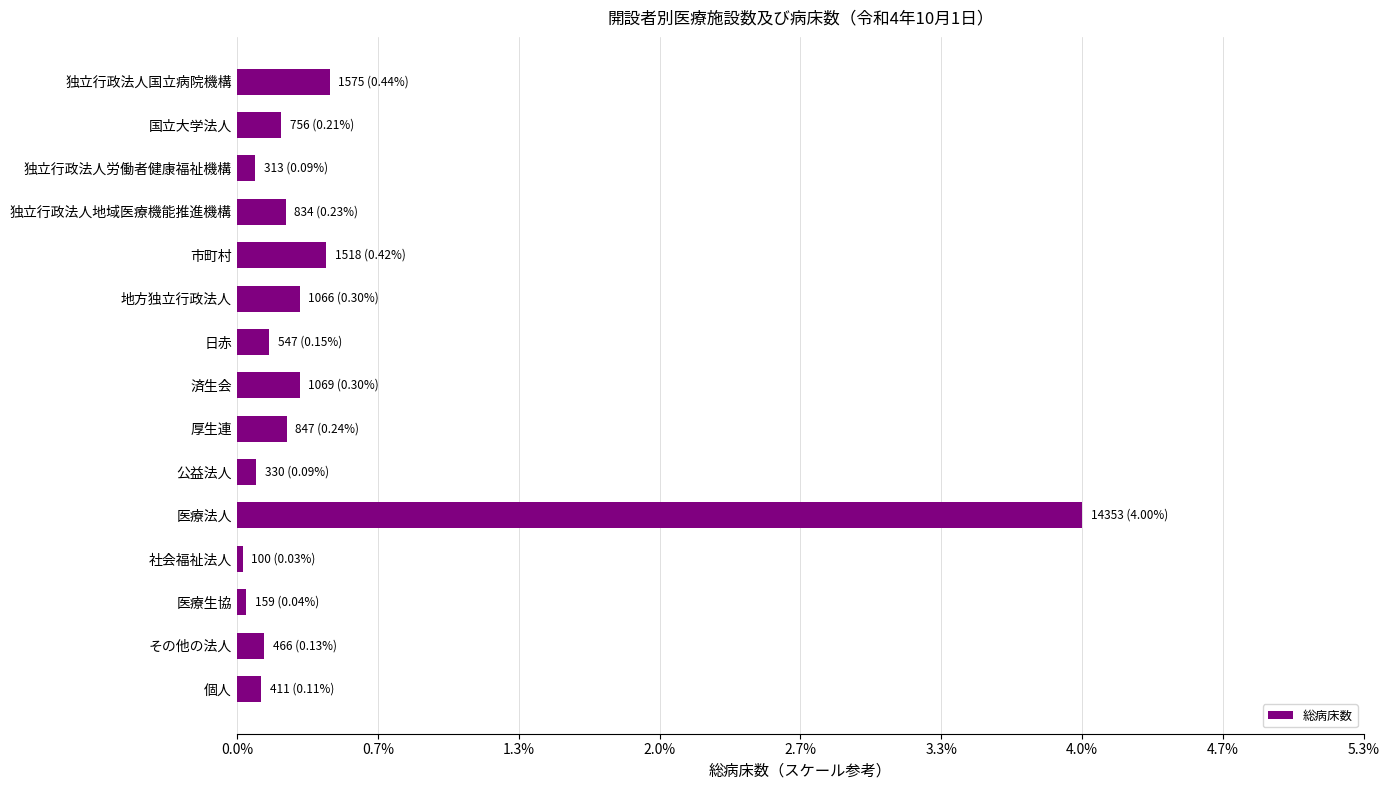

Are the bars horizontal?

Yes